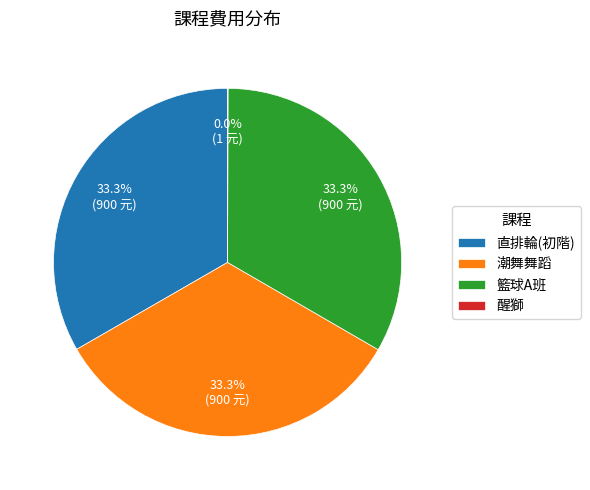

How much of the chart is everything except 籃球A班?

66.7%